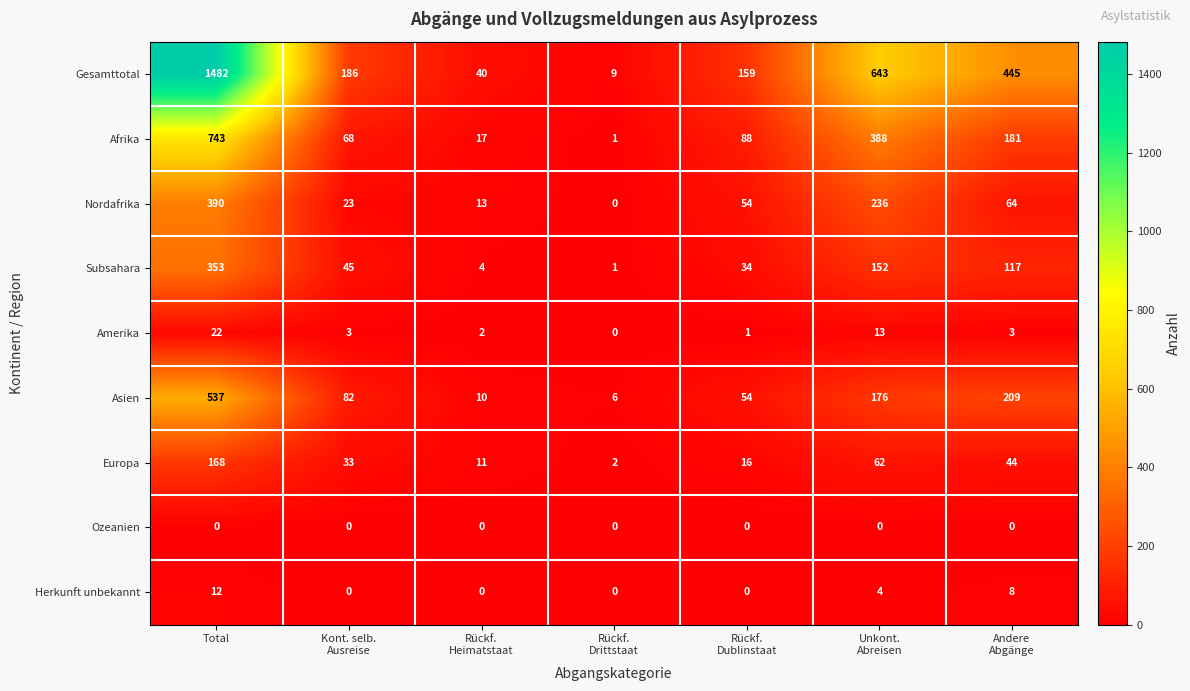

What is the total value across all series at Total?

3707